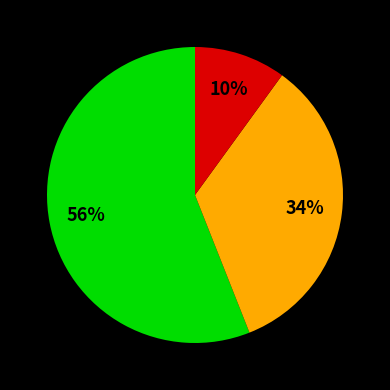

To the nearest percent, what is the average slice percentage?

33%